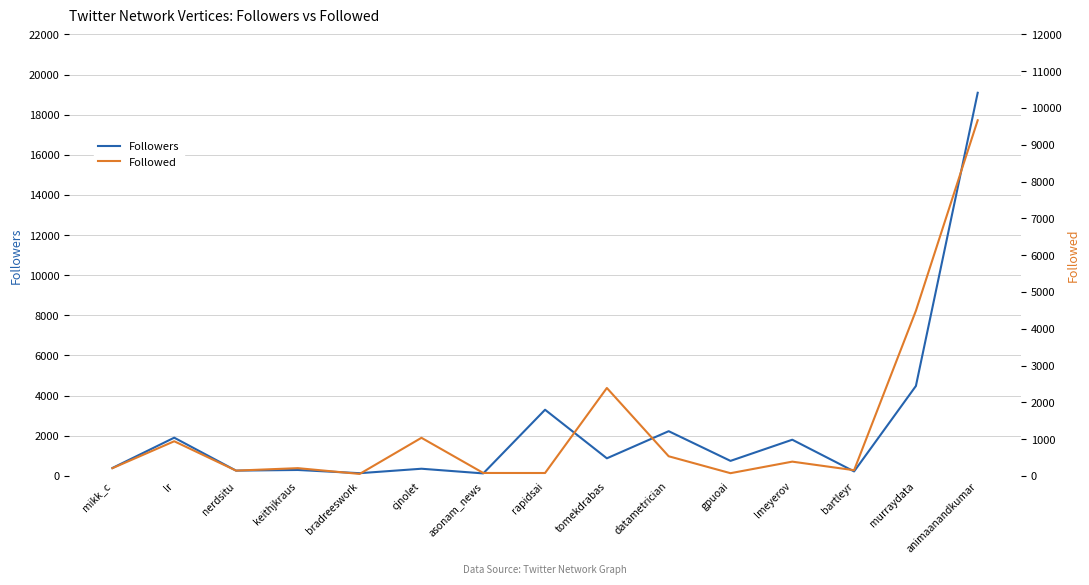

At how many categories does at least one series exceed 11590?

1